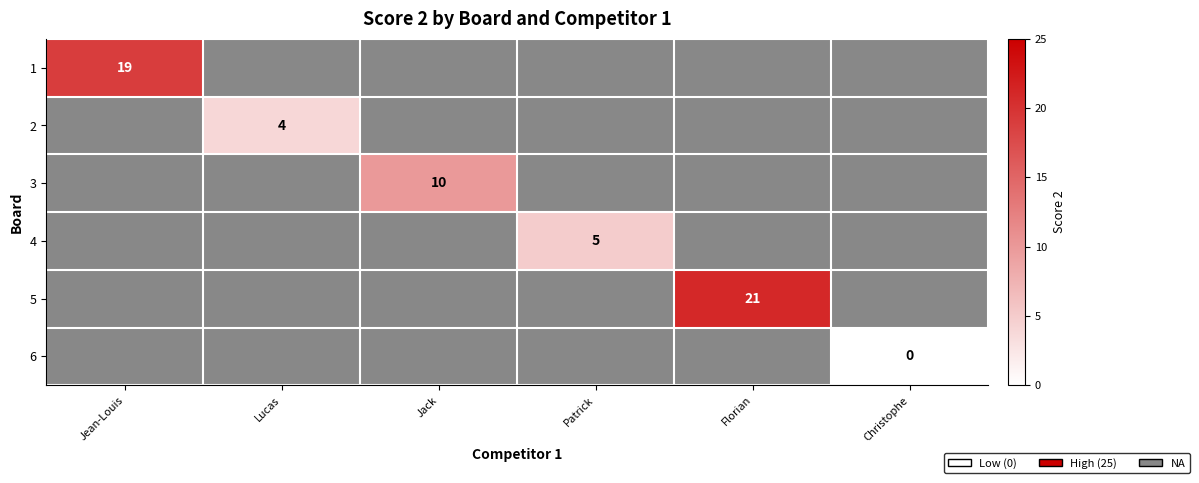

At how many categories does at least one series exceed 0?

5